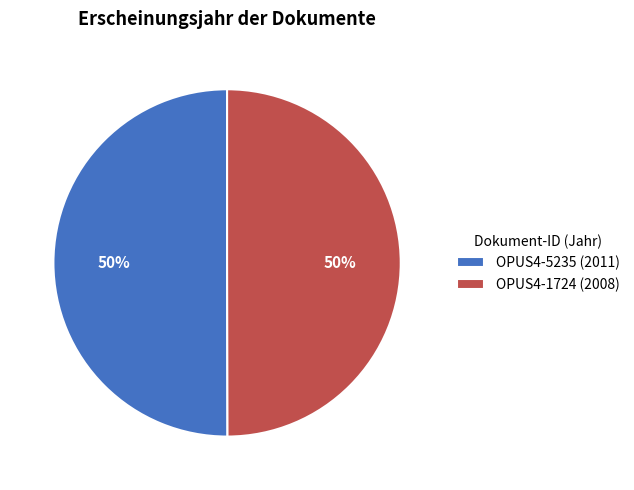

Count the number of slices in the pie.

2